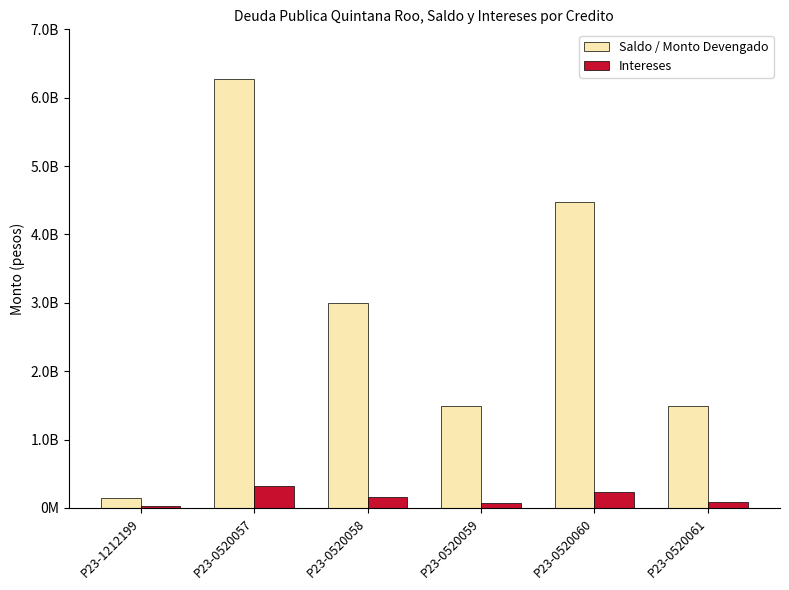

What are all the series names shown in the legend?

Saldo / Monto Devengado, Intereses